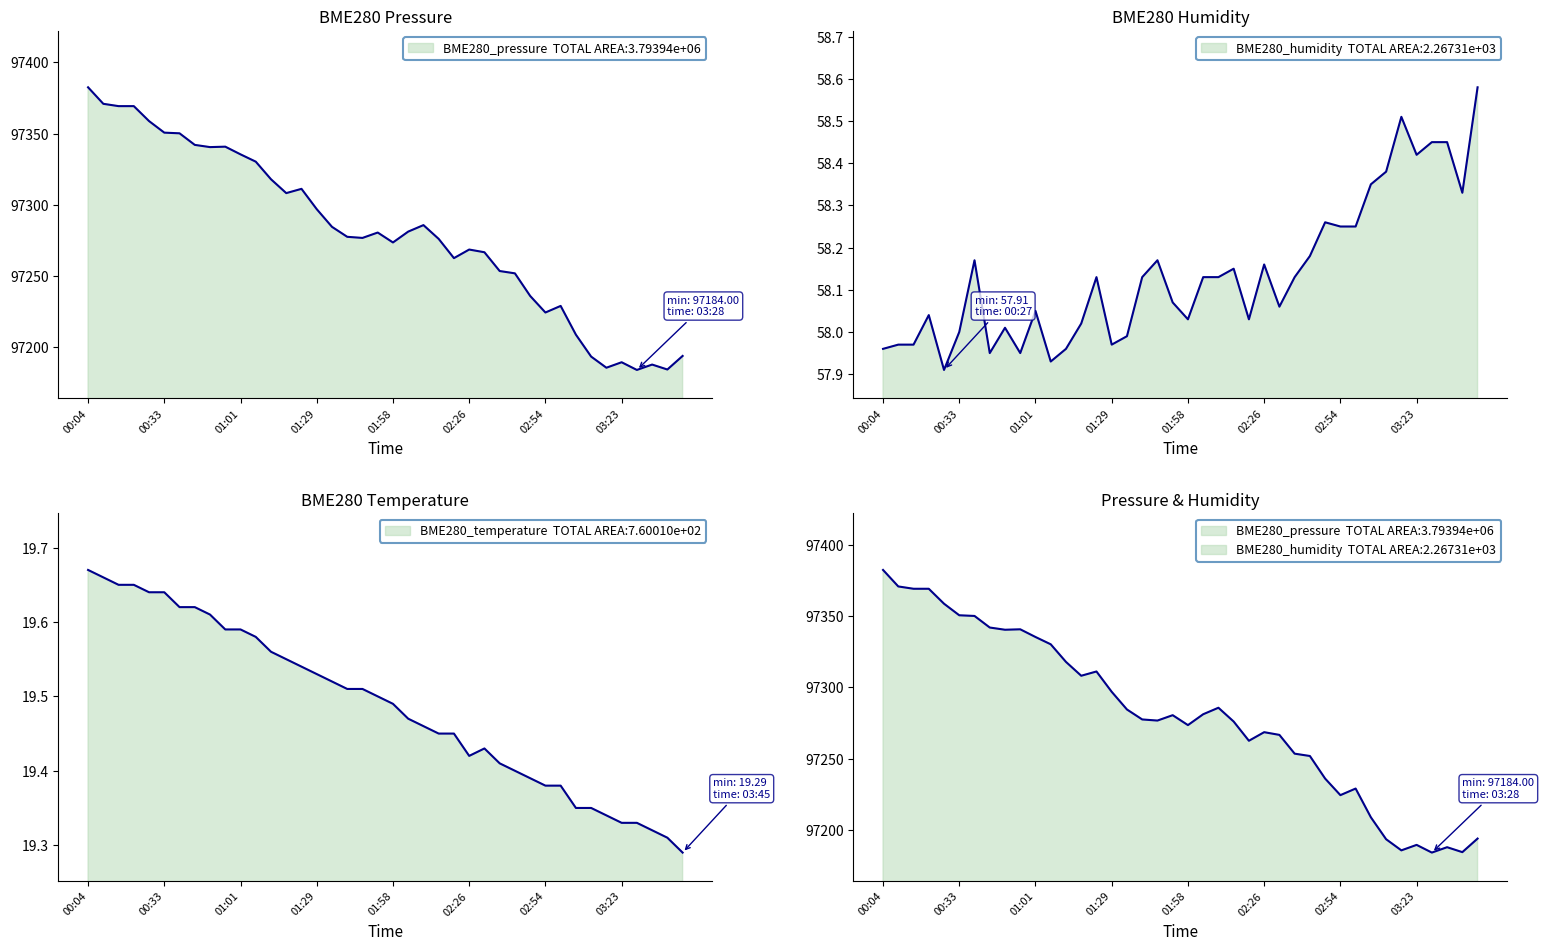

What position from the right is 00:33?

35